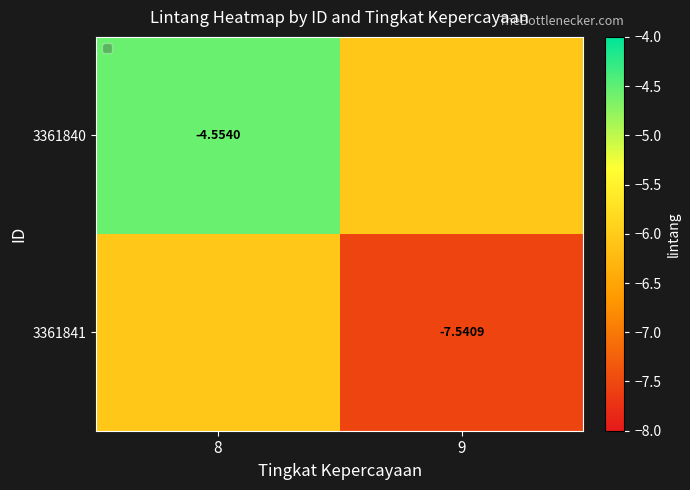

The value of 3361841 at 9 is -7.5. True or false?

True